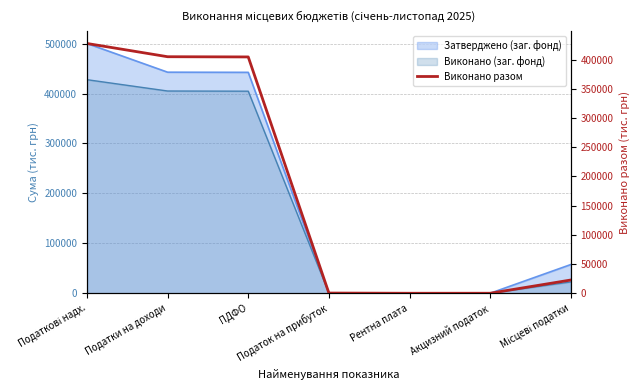

The value at Податкові надх. is 567018.2. True or false?

False